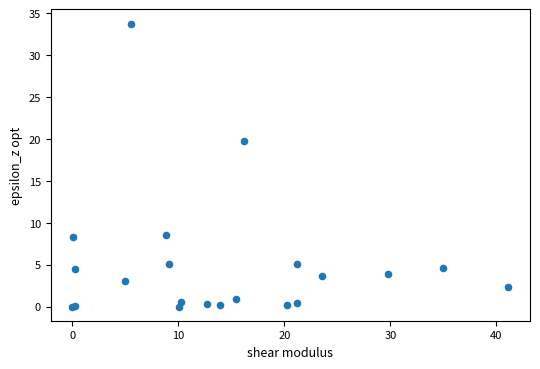

What Y value in the scatter plot is closest to 16?

19.7